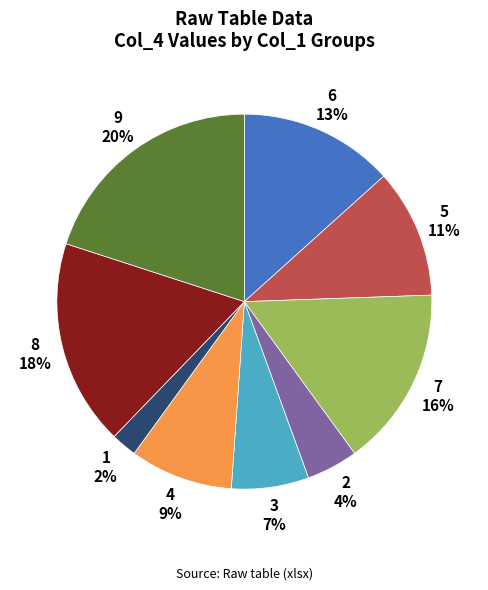

The 4 slice represents 1% of the pie. True or false?

False